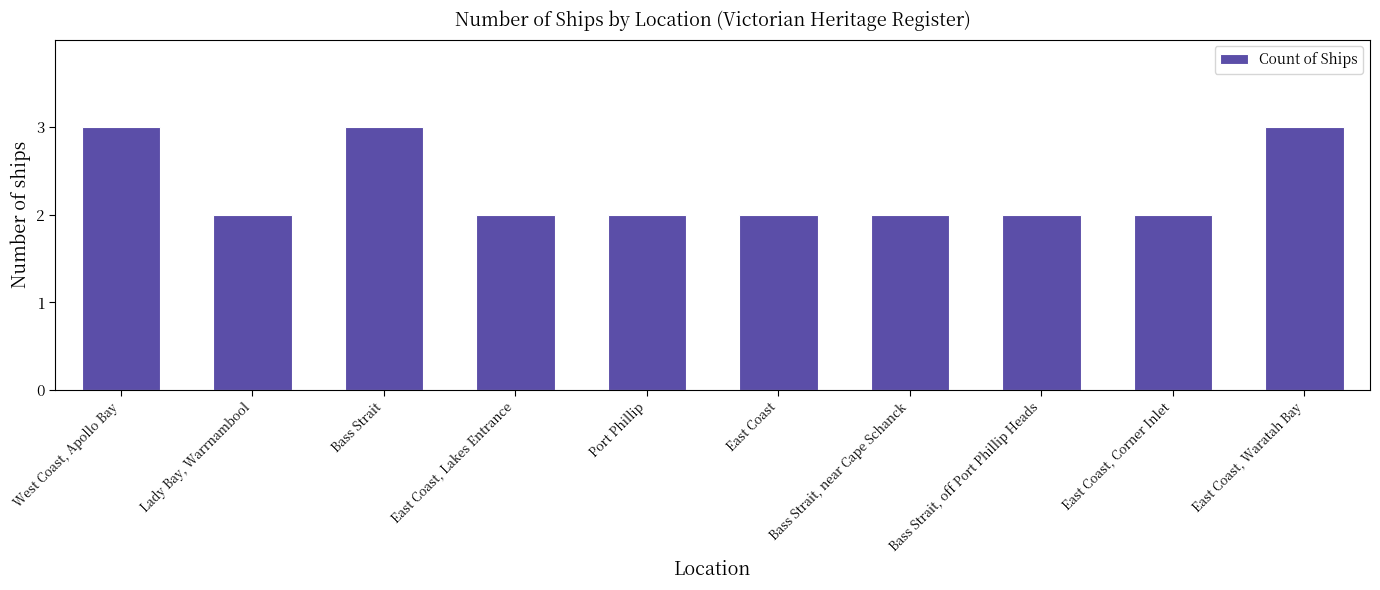

What is the label of the 6th bar from the right?

Port Phillip